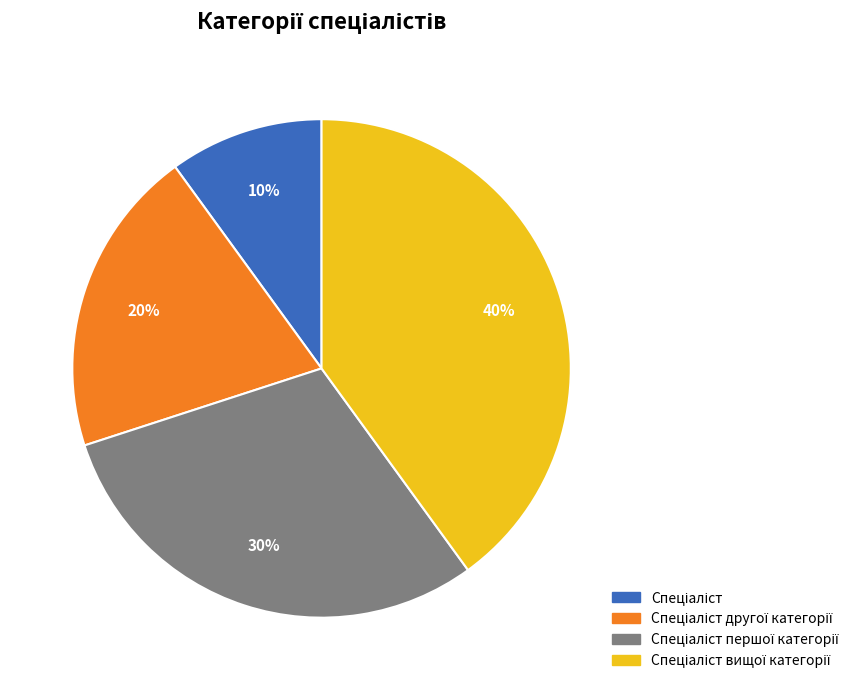

Is there a majority slice in this chart?

No